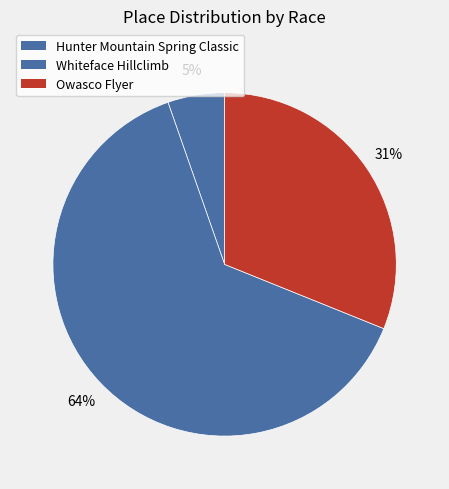

The Whiteface Hillclimb slice represents 64% of the pie. True or false?

True